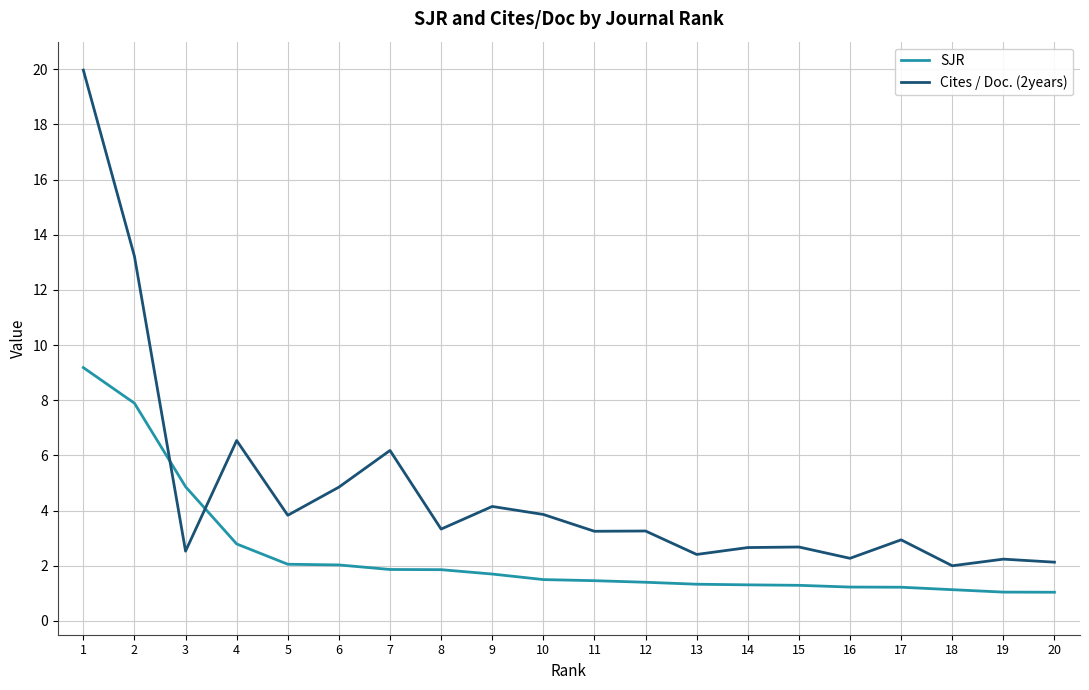

Is it true that Cites / Doc. (2years) equals 2.7 at 15?

True